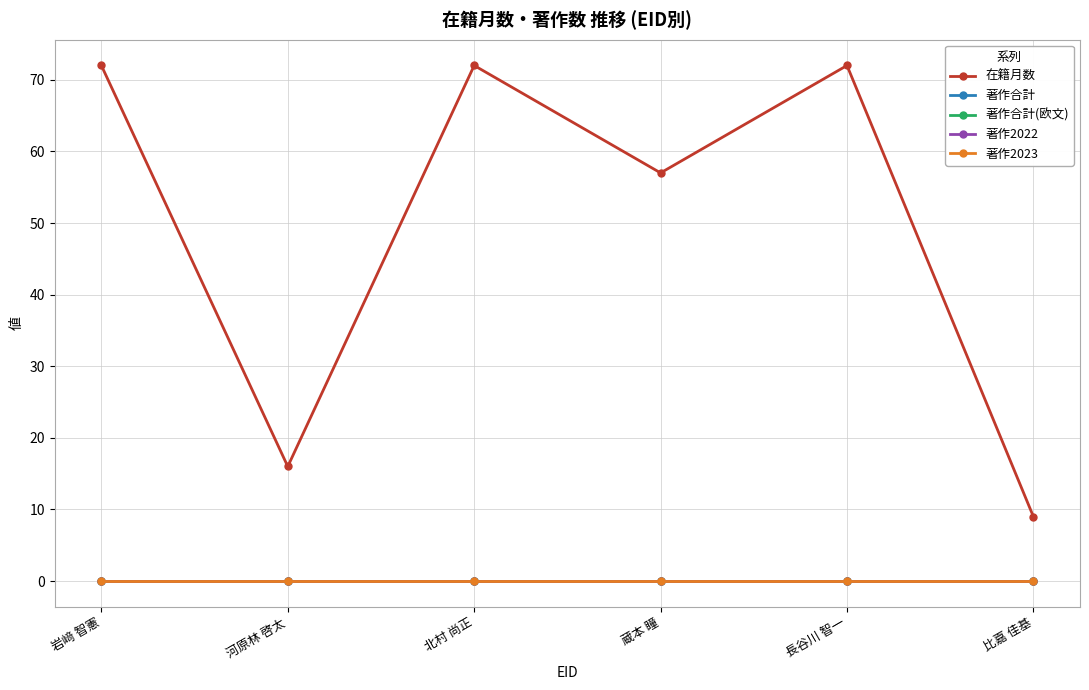

Is this an area chart (filled region under the line)?

No